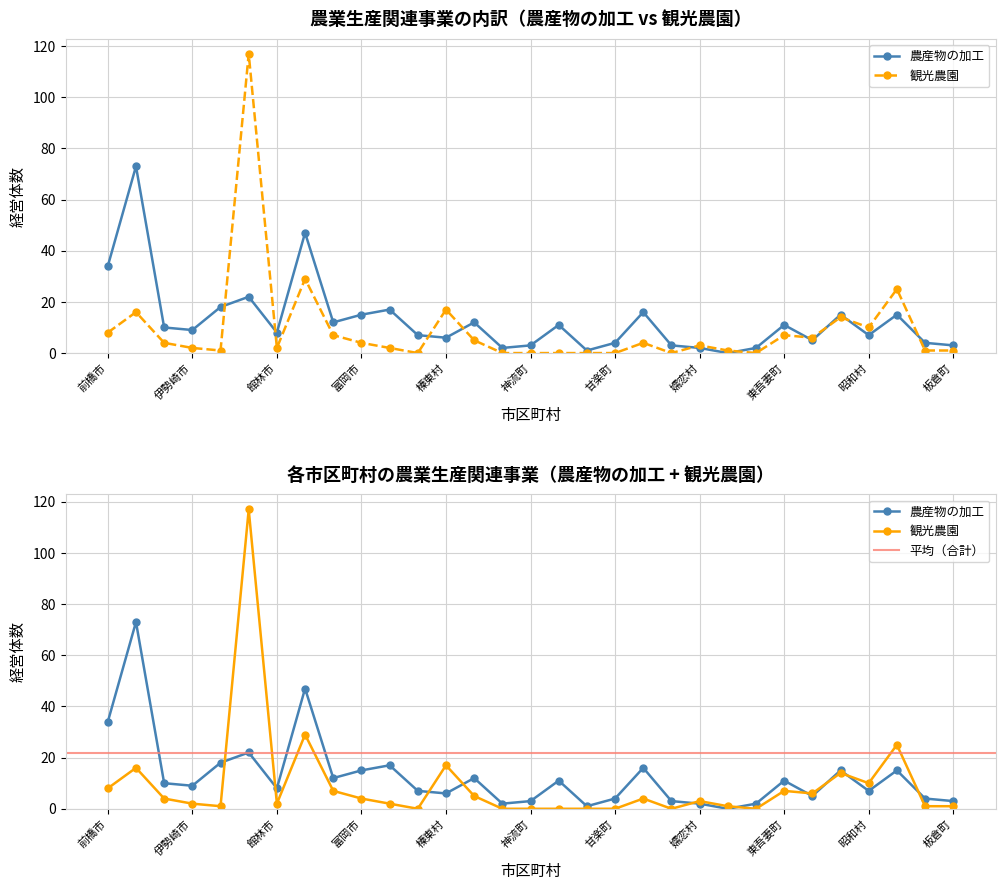

Where is 観光農園 nearest to the value 58?

渋川市